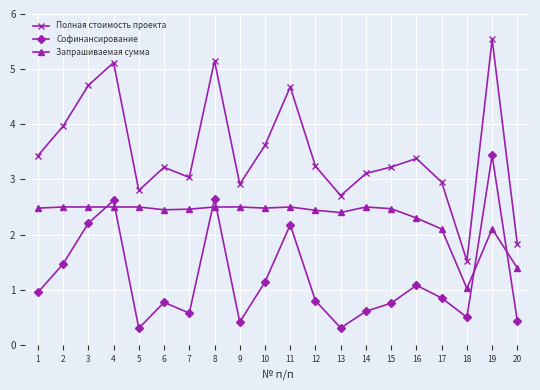

How many values in the Запрашиваемая сумма series exceed 2?

18